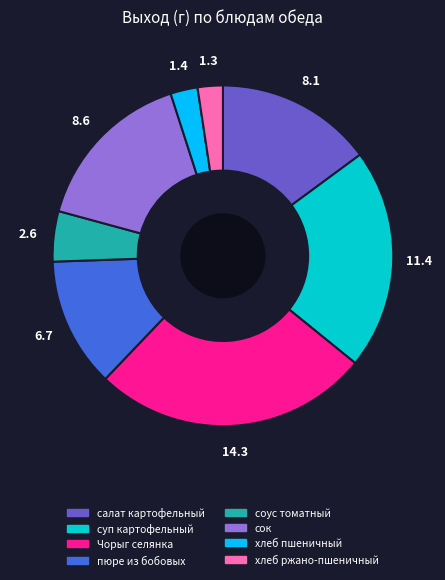

Combined, do салат картофельный and хлеб ржано-пшеничный account for over 50%?

No